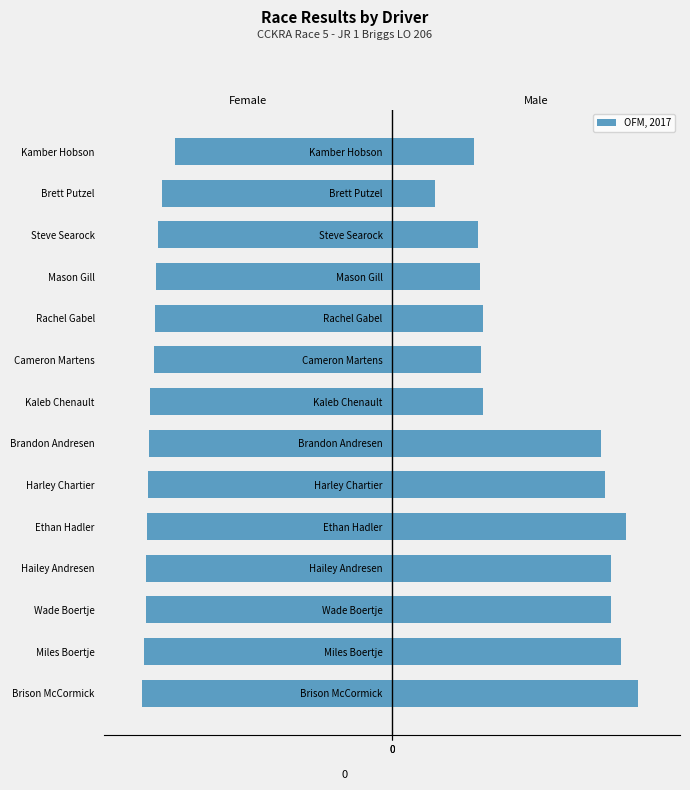

Are the bars grouped side by side (vs. stacked)?

Yes